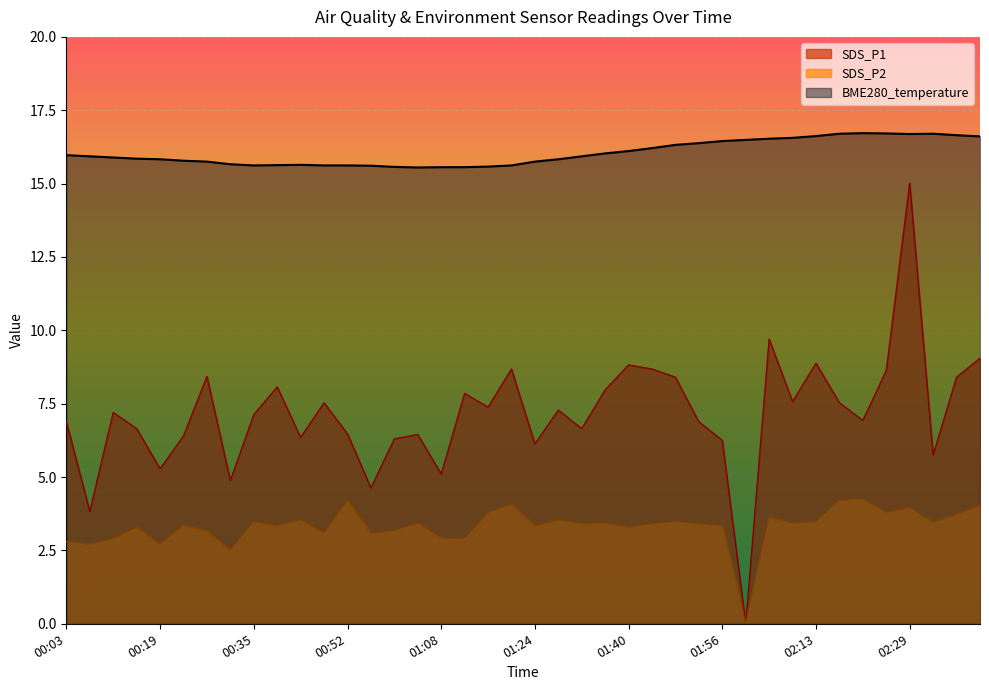

True or false: SDS_P1 has a value of 7.4 at 01:16.

True